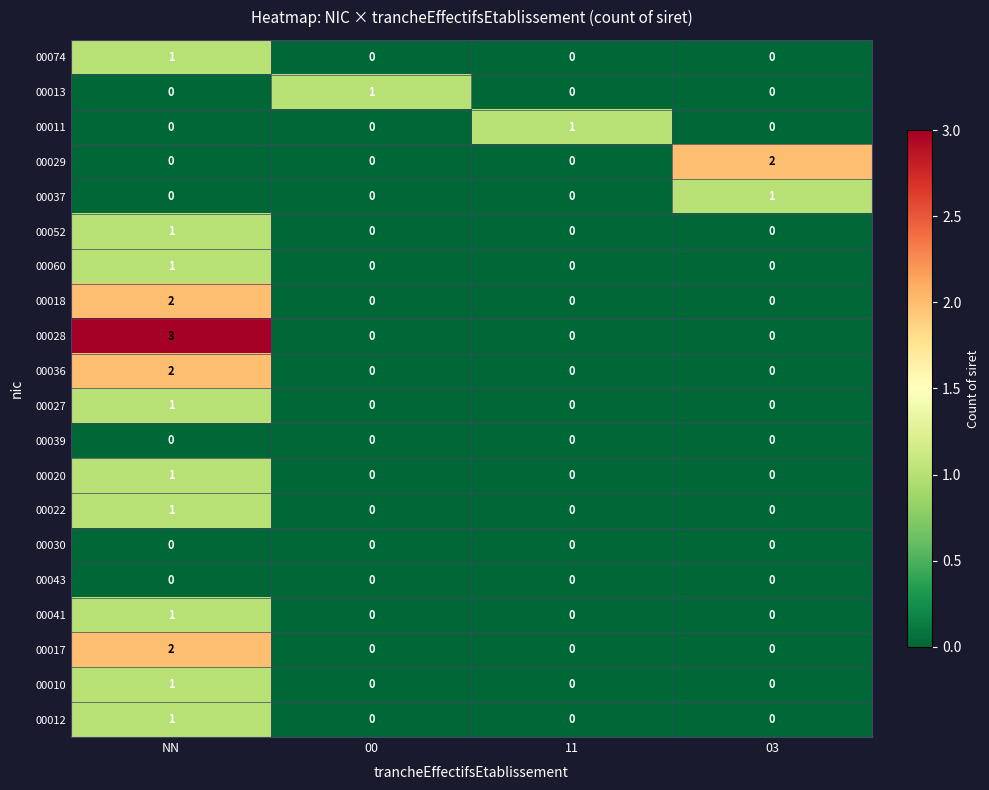

How many 00074 values are between 0 and 1?

4